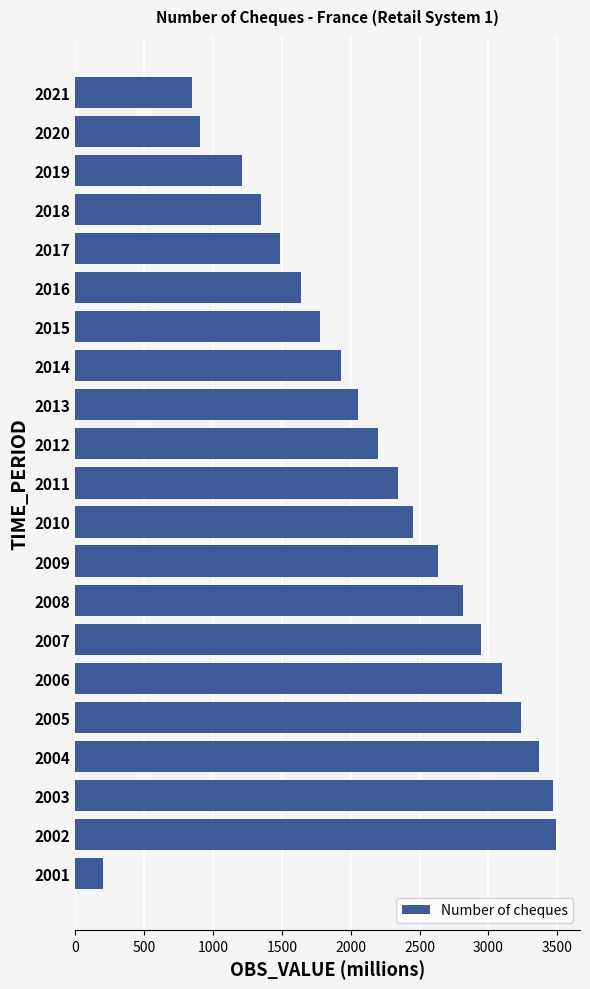

Are the bars grouped side by side (vs. stacked)?

No